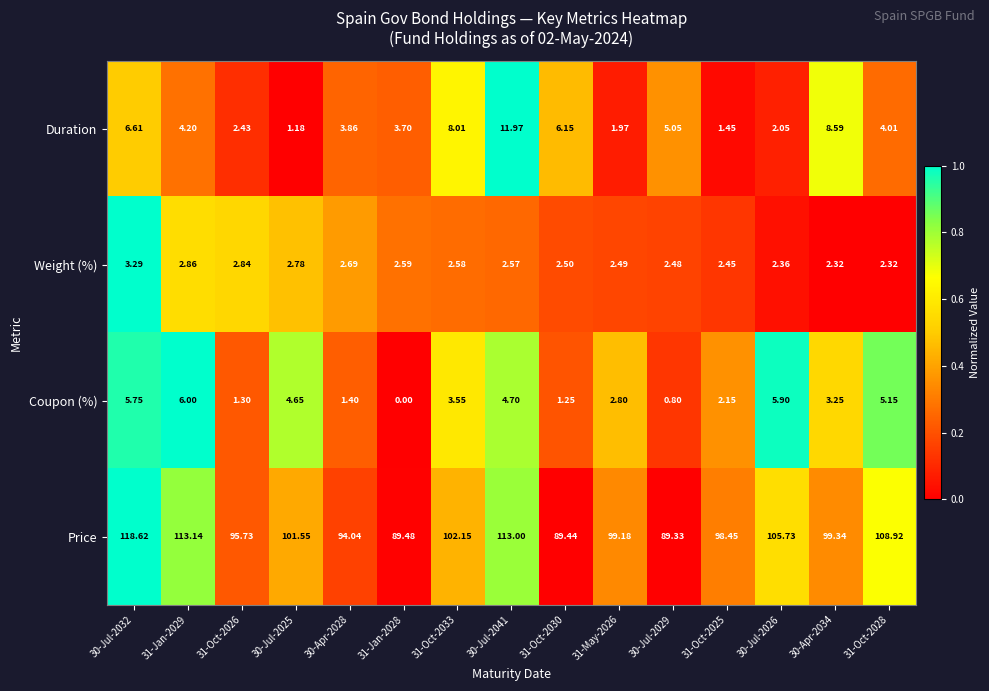

Between 31-Oct-2026 and 30-Apr-2034, which series saw the biggest shift?

Duration